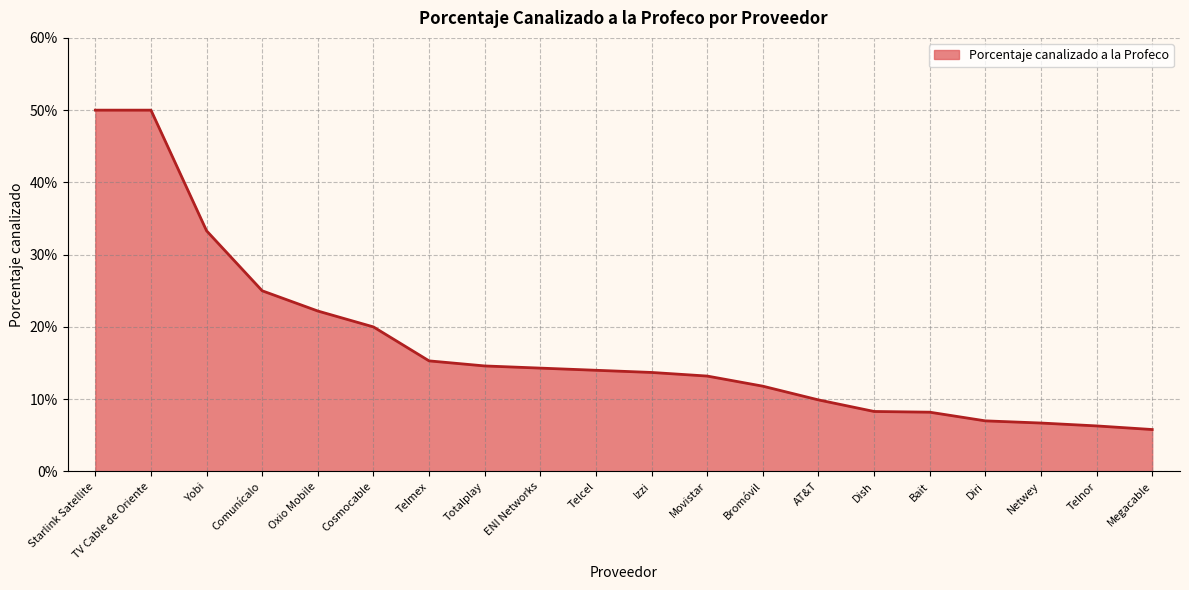

Does the chart have visible grid lines?

Yes